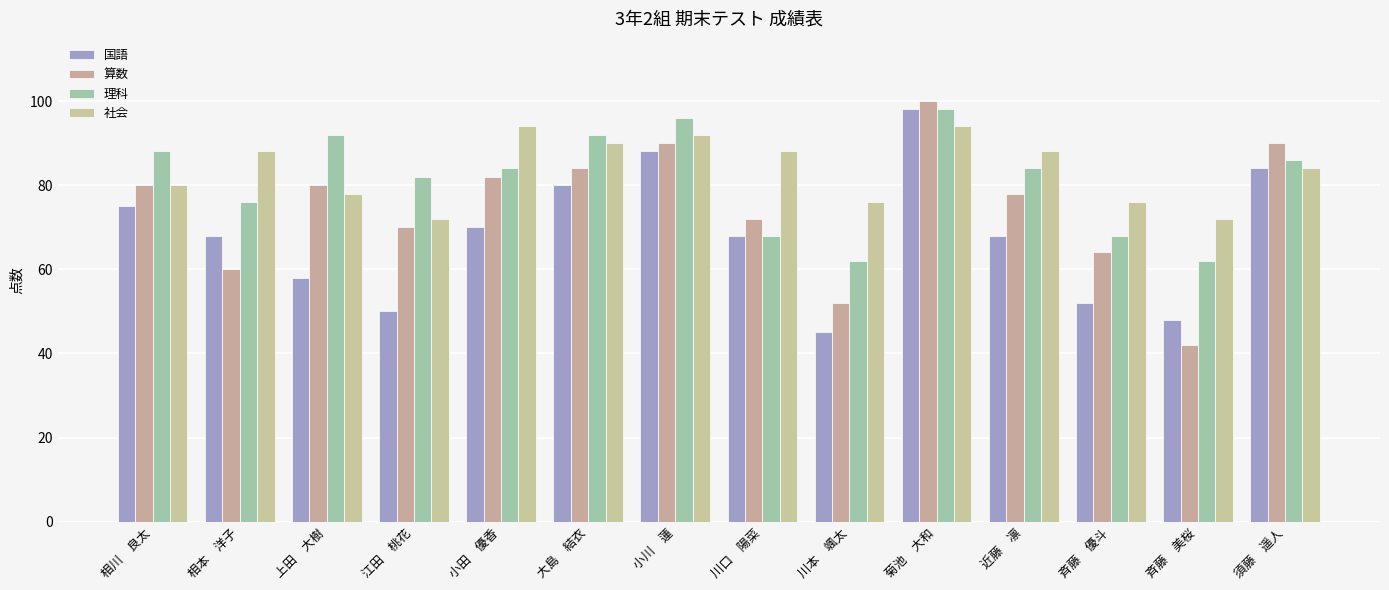

Rank the series by their maximum value, from highest to lowest.

算数, 国語, 理科, 社会